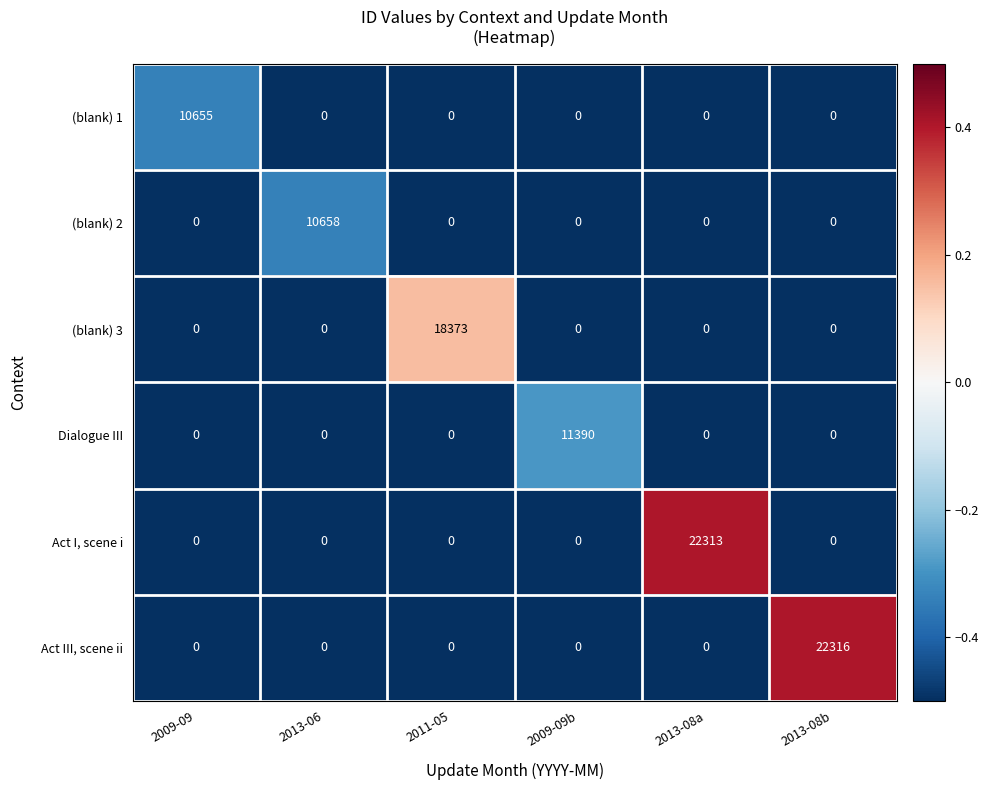

What is the difference between the maximum and minimum values in the Act III, scene ii series?

22316